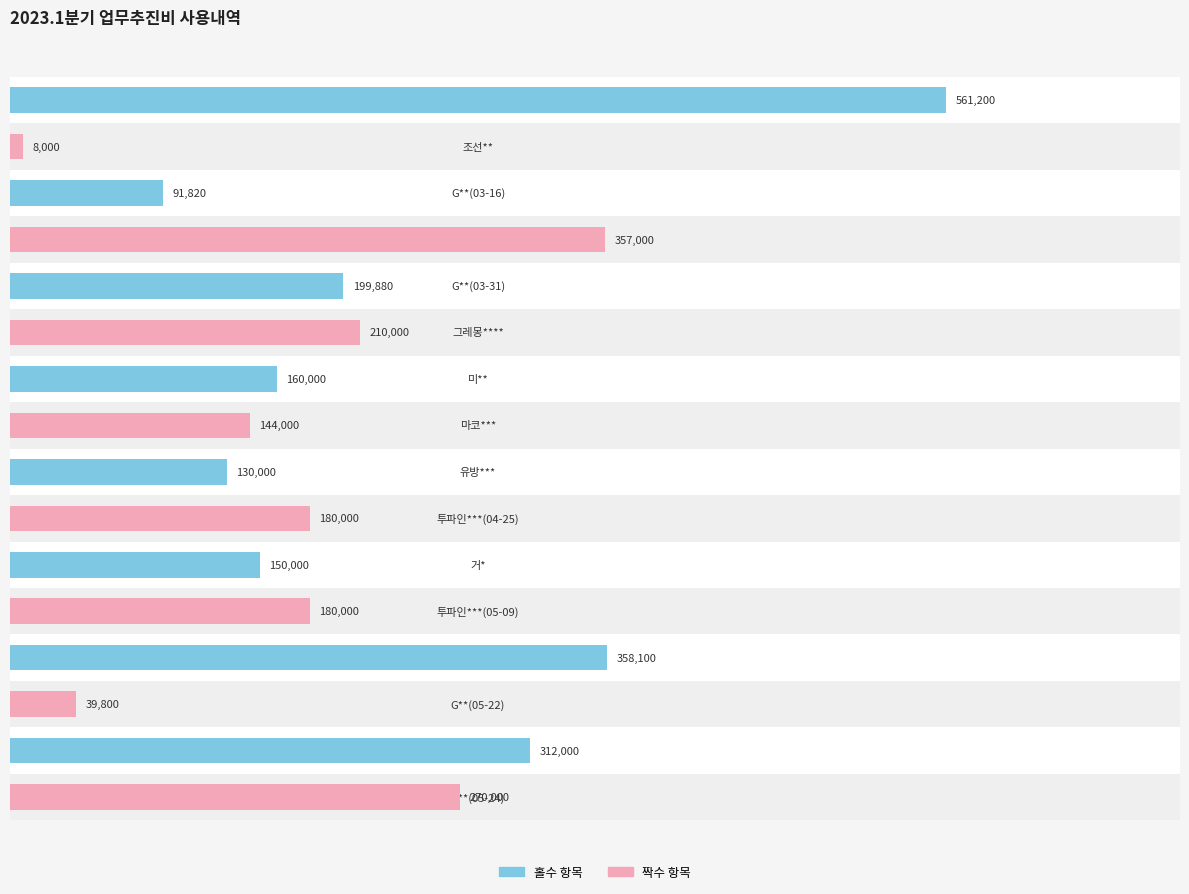

What is the sum of all values?

3351800